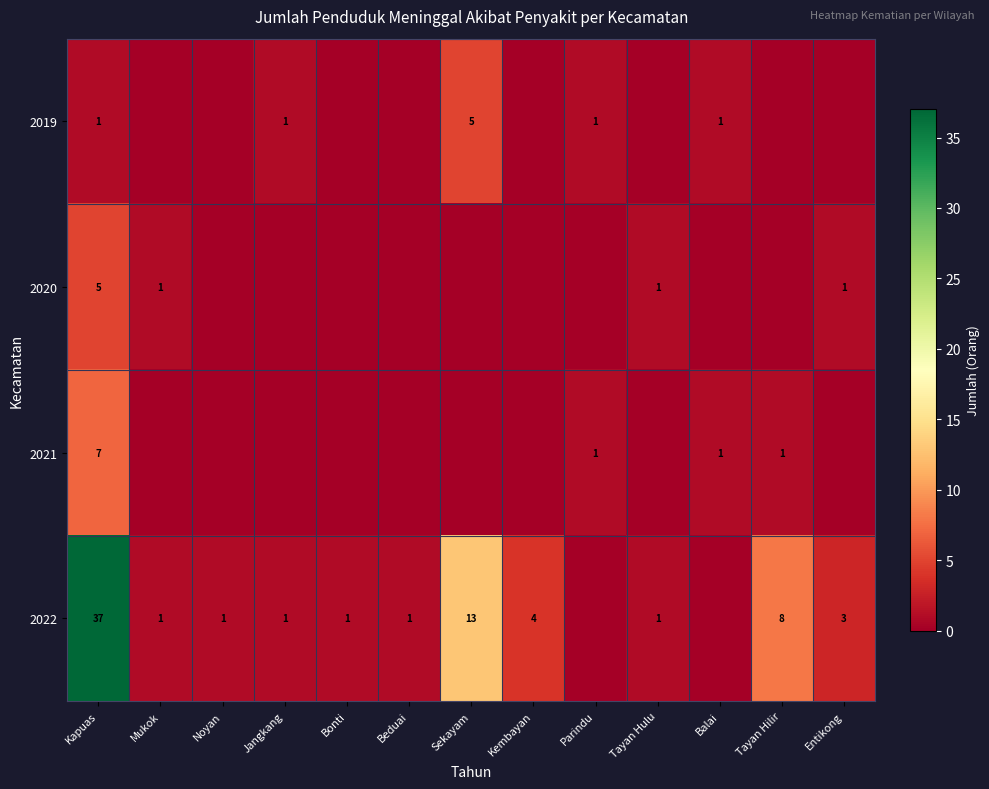

The 2019 series shows 1 at Jangkang. True or false?

True